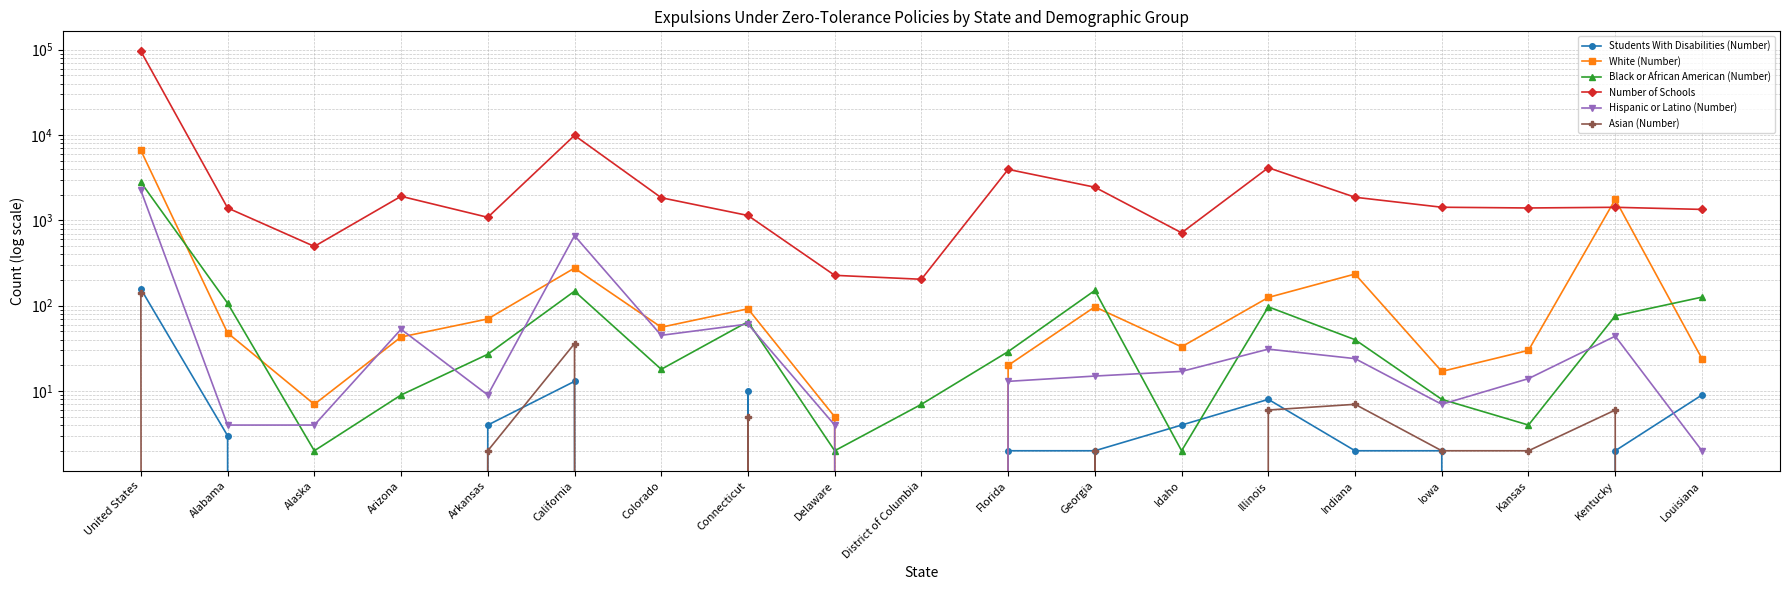

What are all the series names shown in the legend?

Students With Disabilities (Number), White (Number), Black or African American (Number), Number of Schools, Hispanic or Latino (Number), Asian (Number)